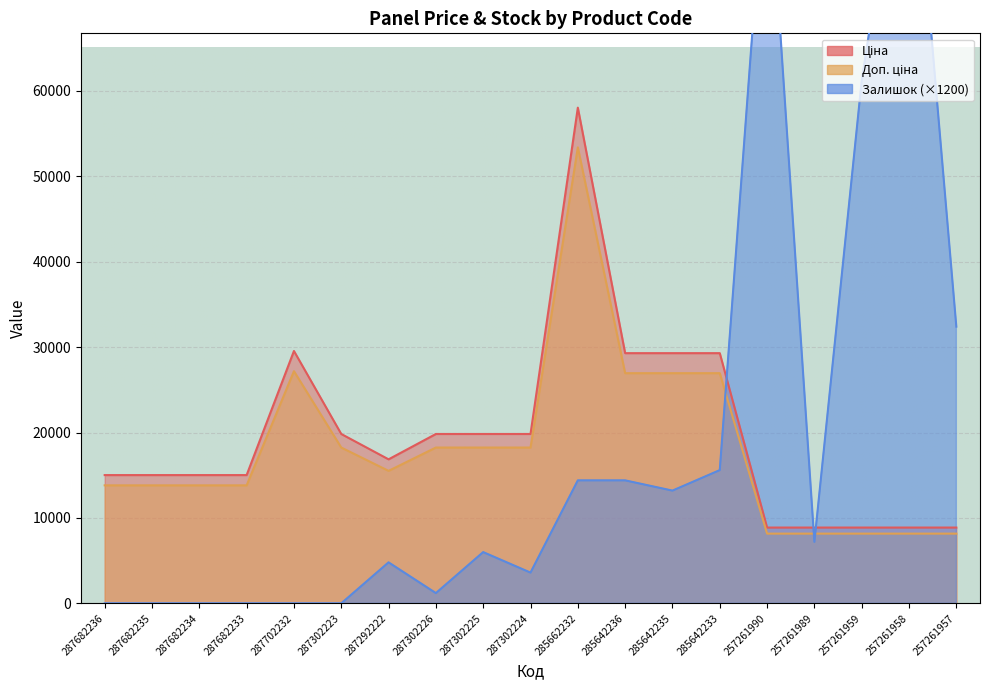

Reading left to right, what are all the values shown in this chart?

Ціна: 15019.2	15019.2	15019.2	15019.2	29548.9	19831.1	16863.2	19831.1	19831.1	19831.1	58037.0	29294.9	29294.9	29294.9	8874.6	8874.6	8874.6	8874.6	8874.6
Доп. ціна: 13817.7	13817.7	13817.7	13817.7	27185.0	18244.6	15514.1	18244.6	18244.6	18244.6	53394.1	26951.3	26951.3	26951.3	8164.6	8164.6	8164.6	8164.6	8164.6
Залишок: 0.0	0.0	0.0	0.0	0.0	0.0	4800.0	1200.0	6000.0	3600.0	14400.0	14400.0	13200.0	15600.0	90000.0	7200.0	61200.0	97200.0	32400.0